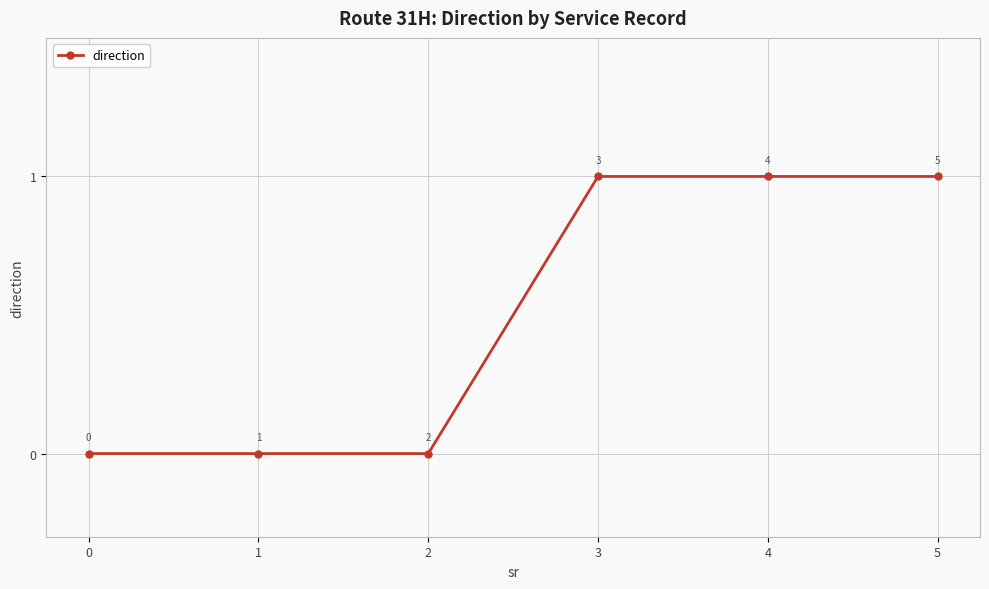

How many values are below 1?

3